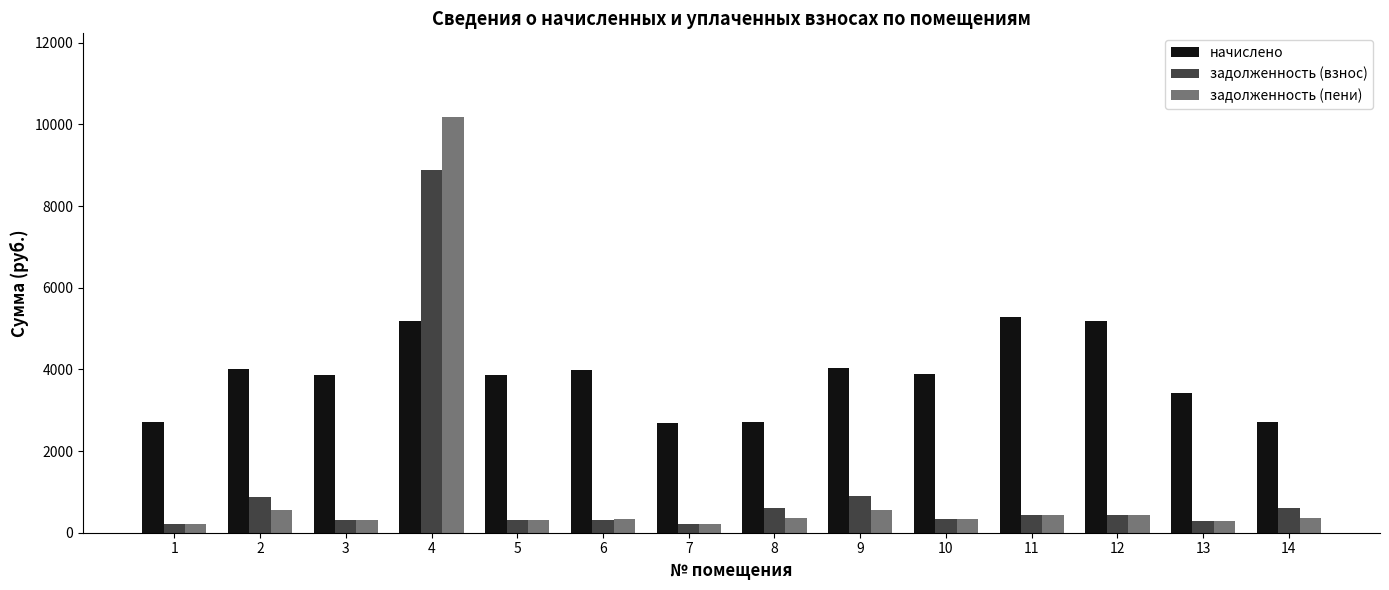

True or false: начислено has a value of 3989.0 at 6.

True